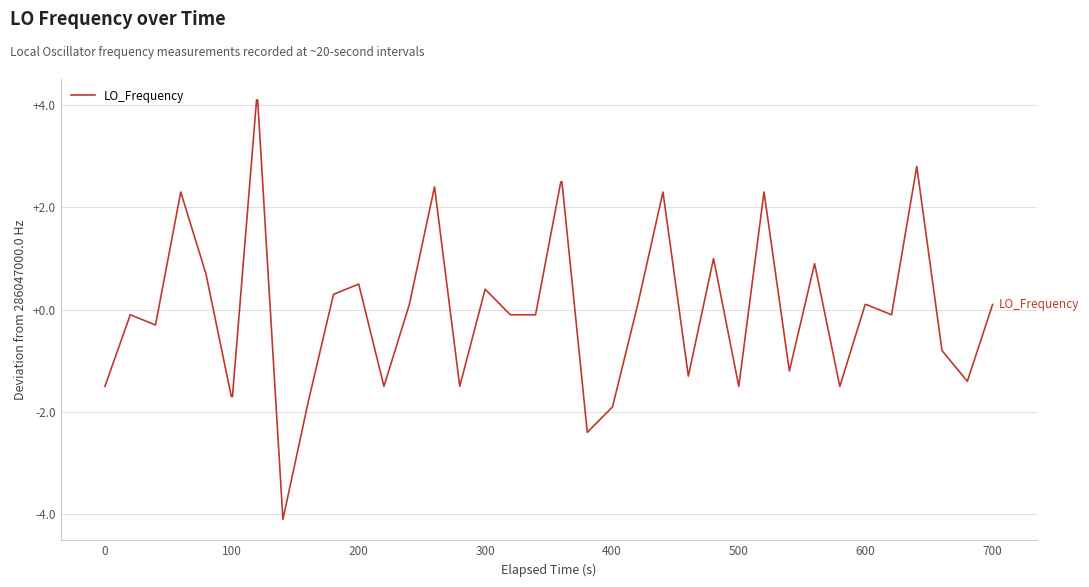

What is the difference between the maximum and minimum values?

8.2